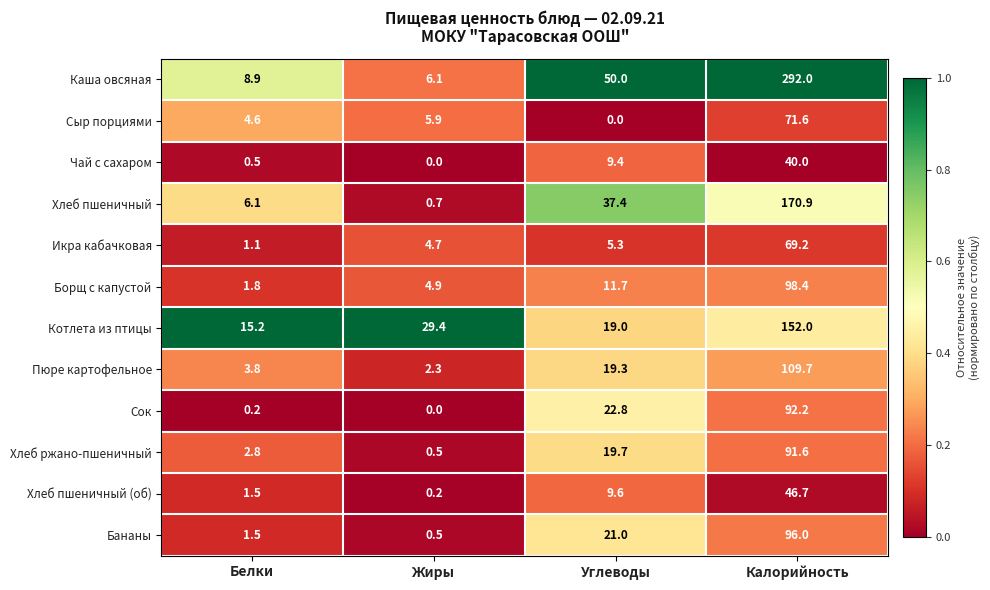

True or false: Хлеб ржано-пшеничный has a value of 10.2 at Углеводы.

False